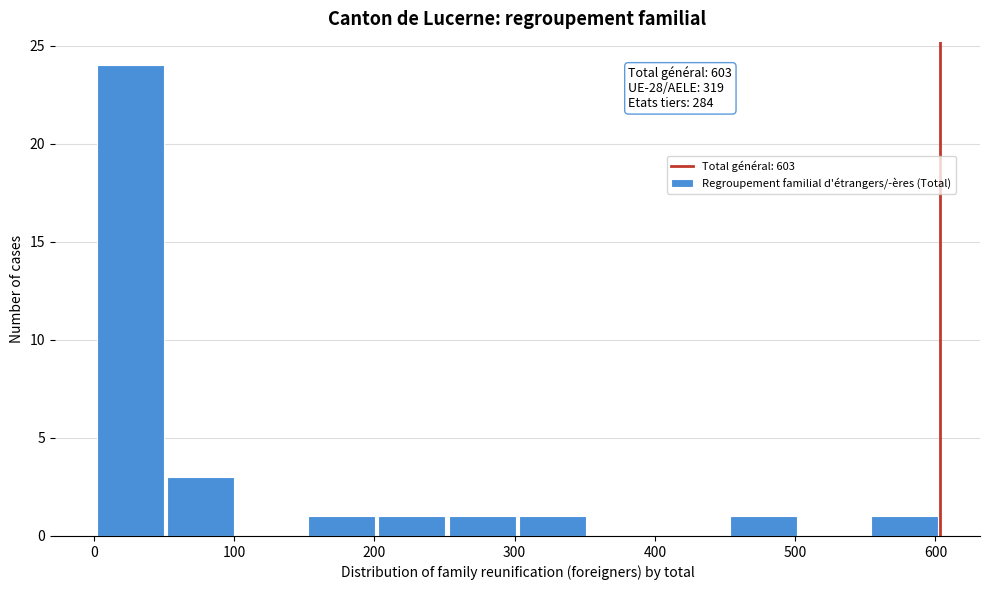

Which range on the x-axis has the tallest bar?

0 to 50